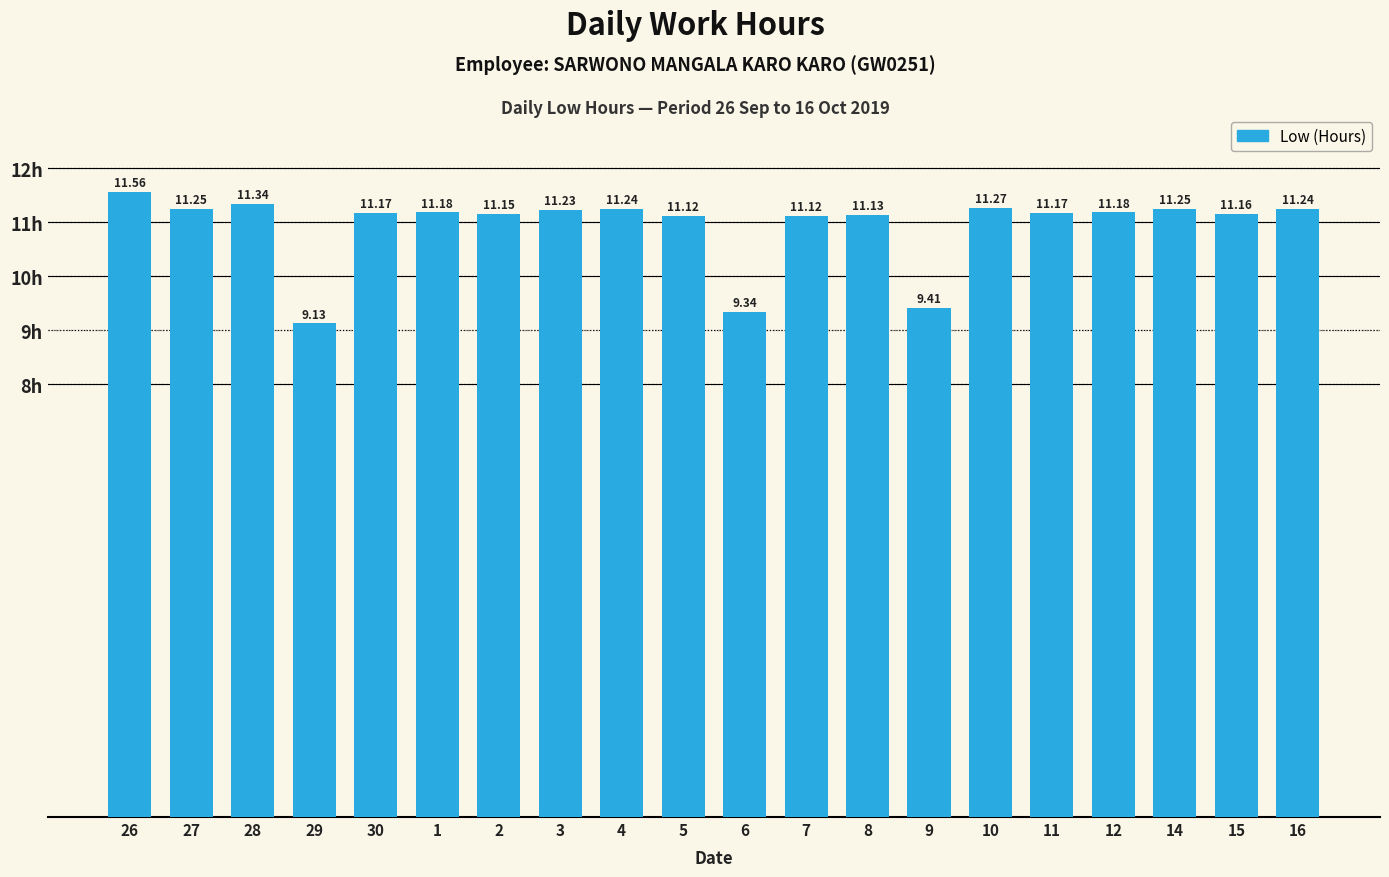

What is the change in value from 28 to 15?

-0.2